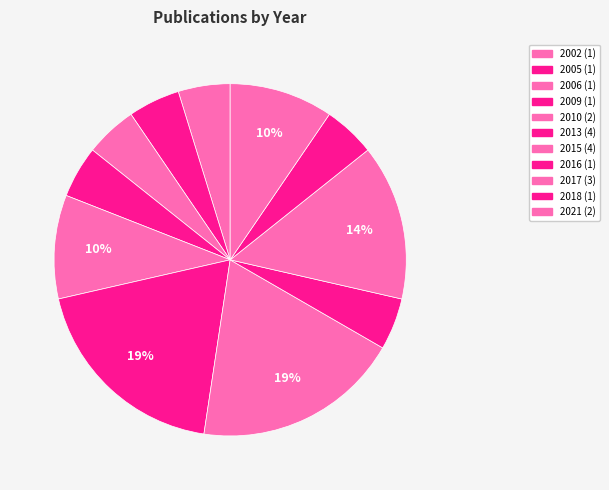

Between 2009 and 2005, which is larger?

2009